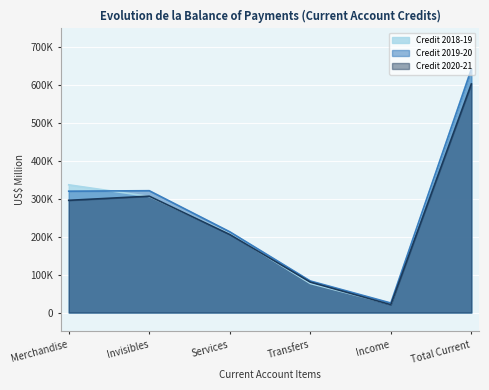

Reading left to right, extract all data points from this chart.

Credit 2018-19: 337237	306483	208000	76643	21839	643719
Credit 2019-20: 320431	321712	213191	83356	25166	642143
Credit 2020-21: 296300	307253	206090	80328	20835	603553